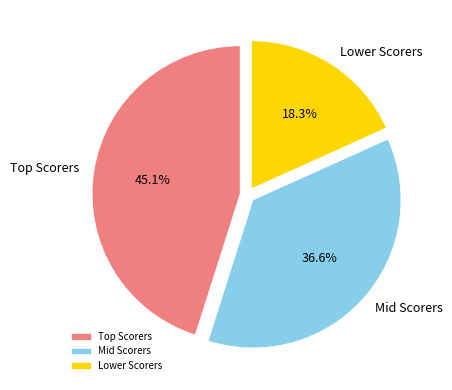

Which category has the biggest portion of the pie?

Top Scorers